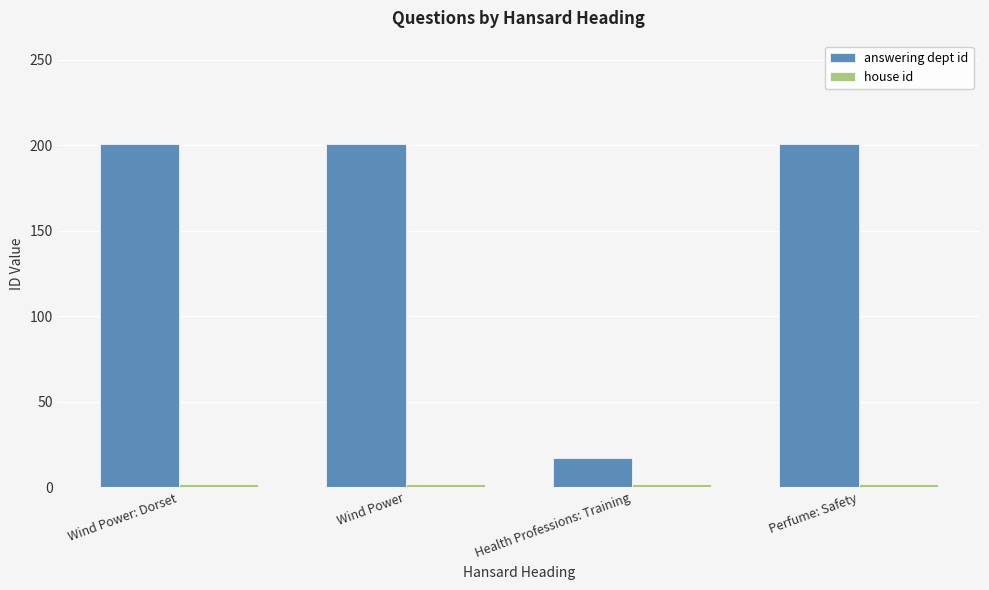

What is the value of the answering dept id bar at the 2nd from the left?

201